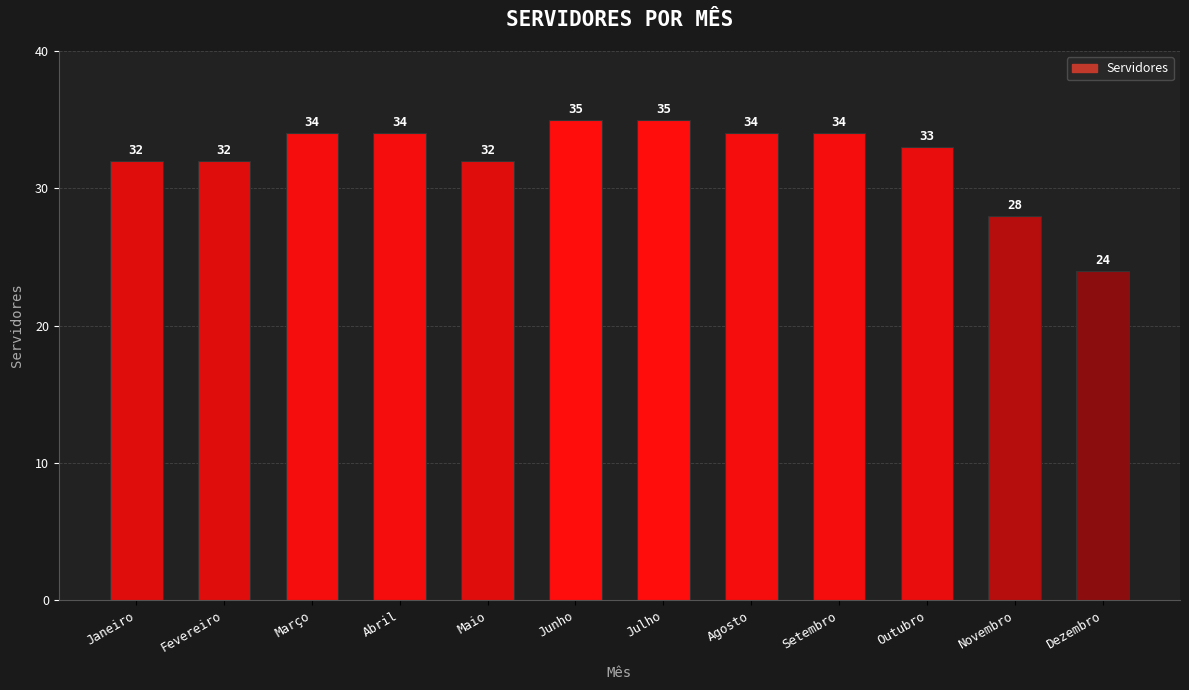

True or false: the data shows 32 at Maio.

True